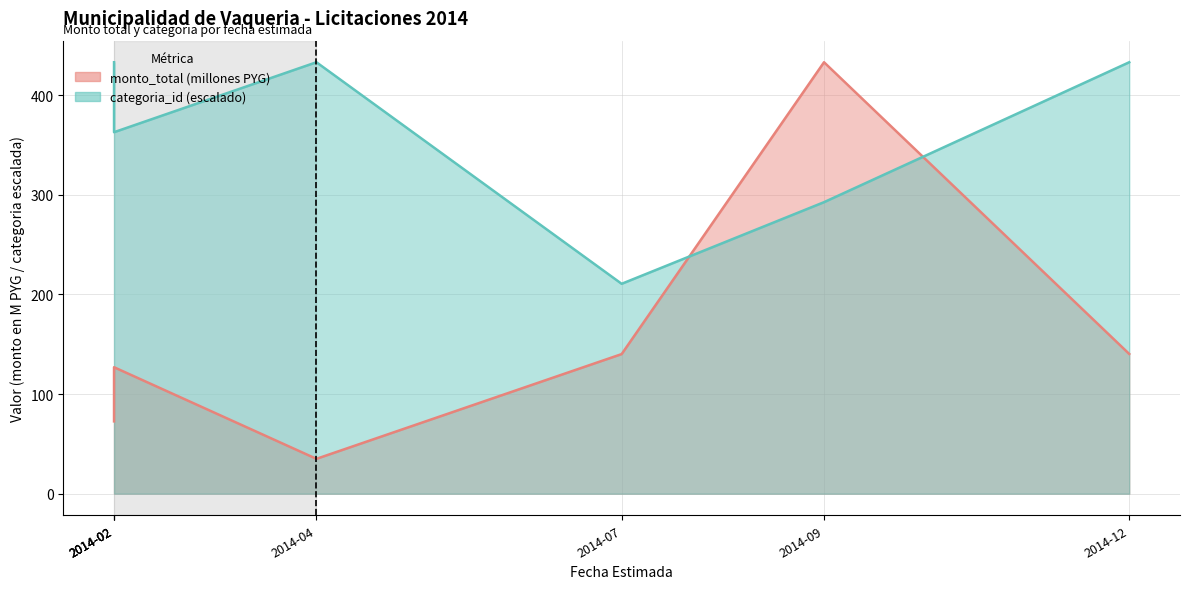

Count the number of data series in this chart.

2